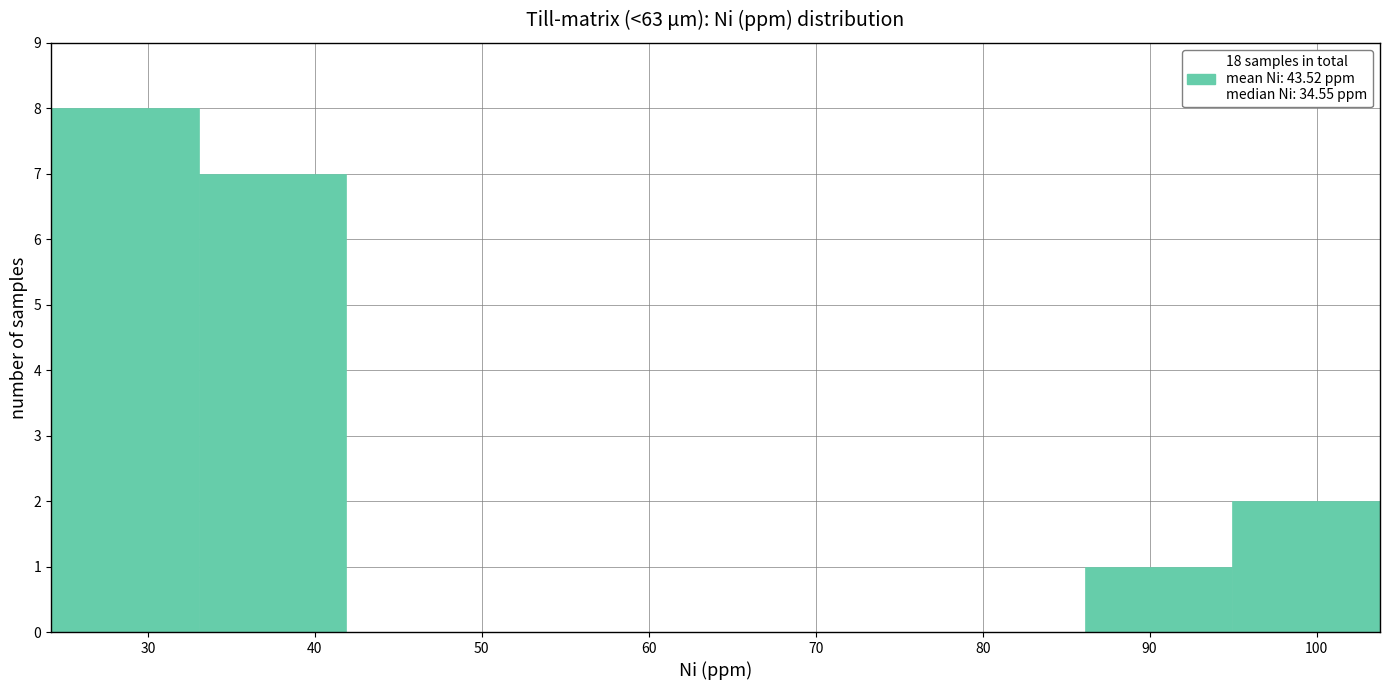

Over which range of the x-axis is the bar tallest?

24 to 33